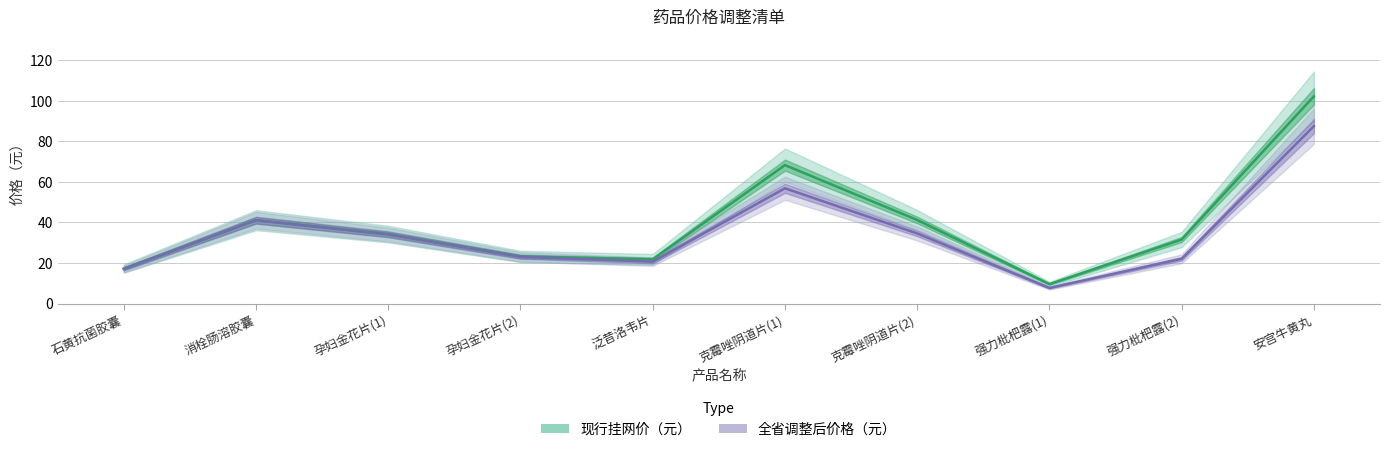

What is the minimum value shown in the chart?

7.7